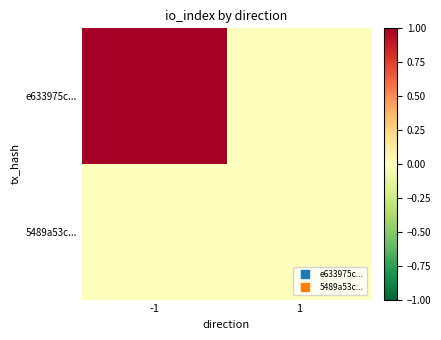

List the series in order of their overall mean, lowest first.

5489a53c..., e633975c...